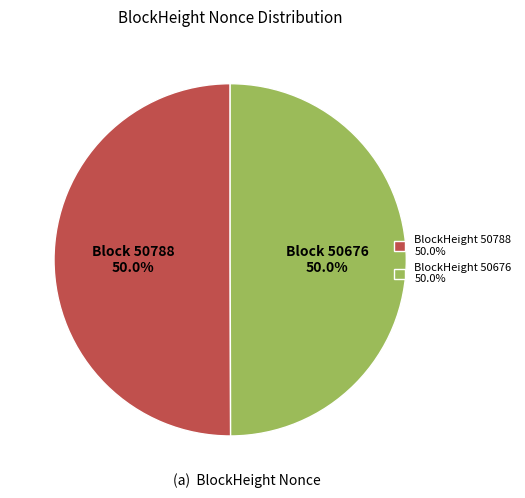

What is the ratio of the value at BlockHeight 50676 50.0% to the value at BlockHeight 50788 50.0%?

1.0